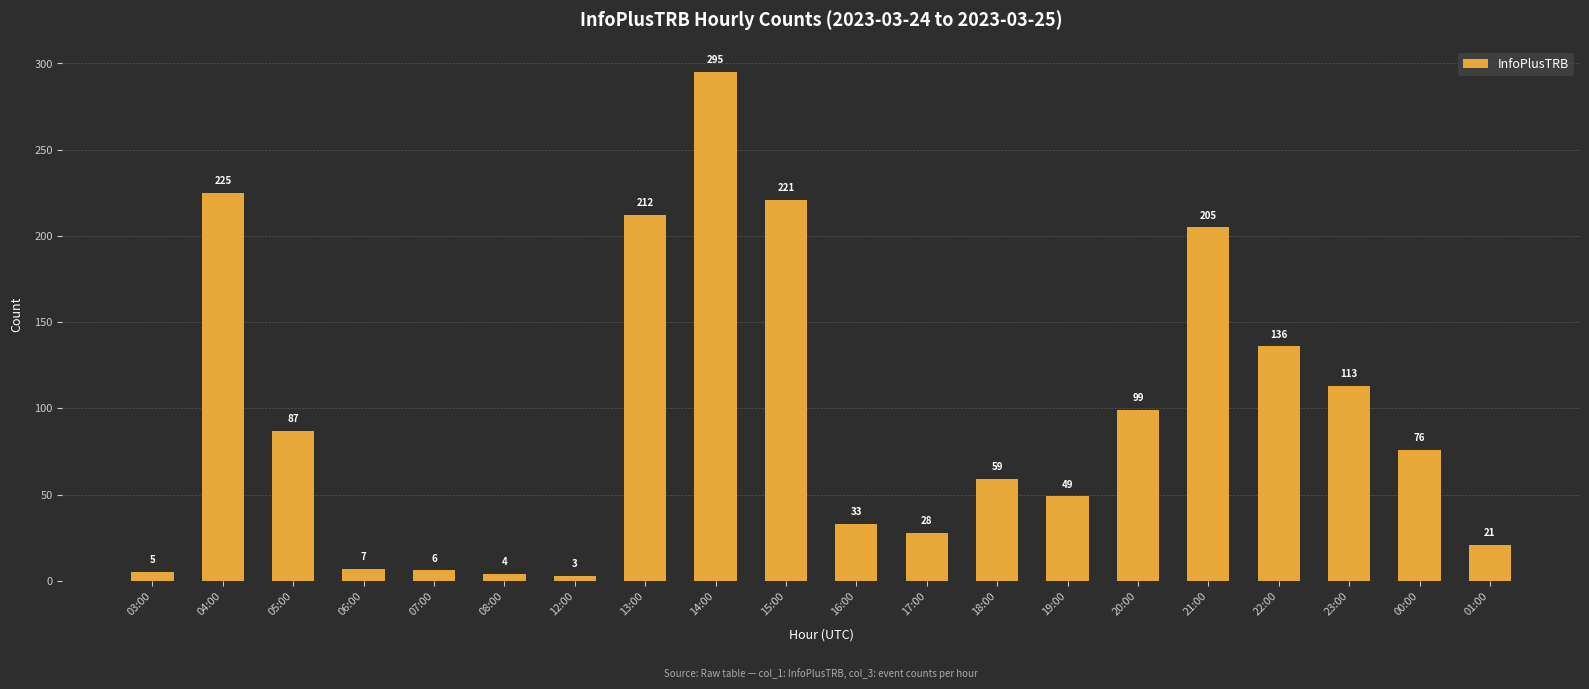

At which category does the chart reach its minimum across all series?

12:00